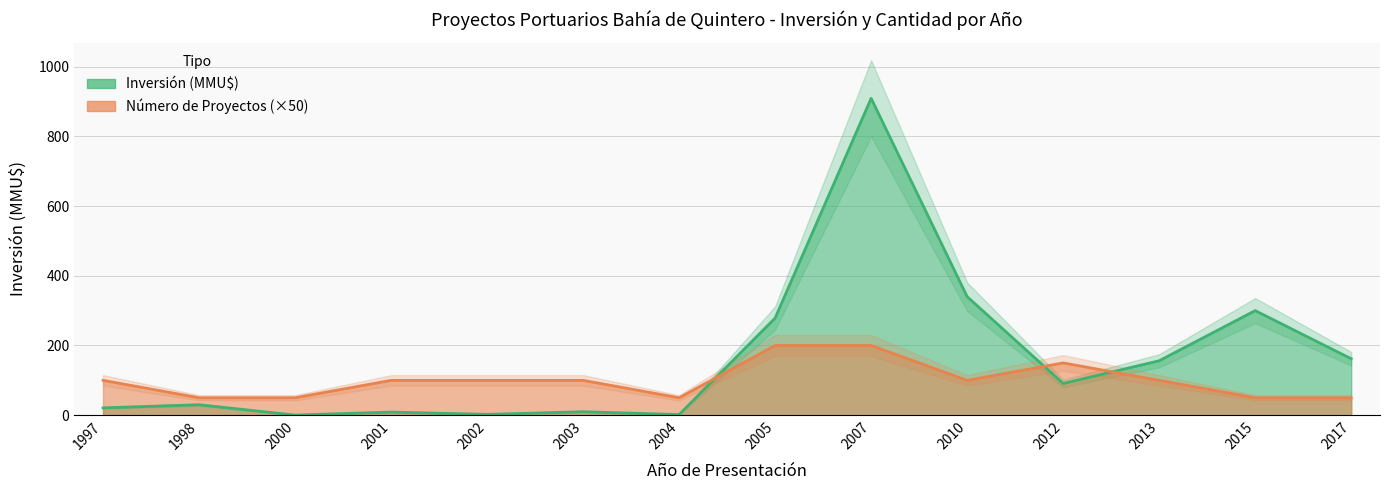

What is the total value across all series at 2013?

256.2